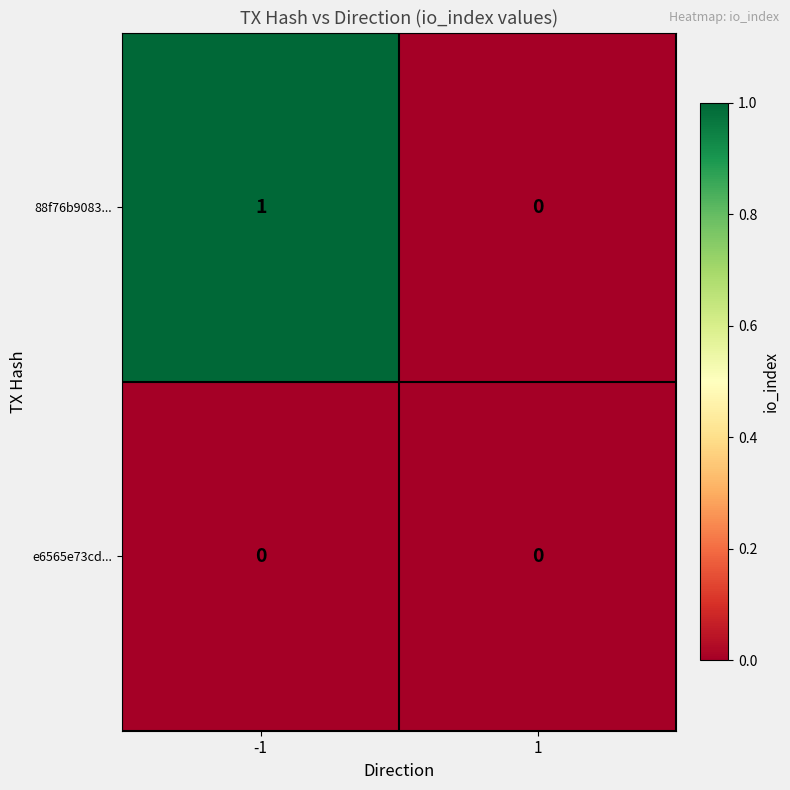

How many distinct data groups are displayed?

2